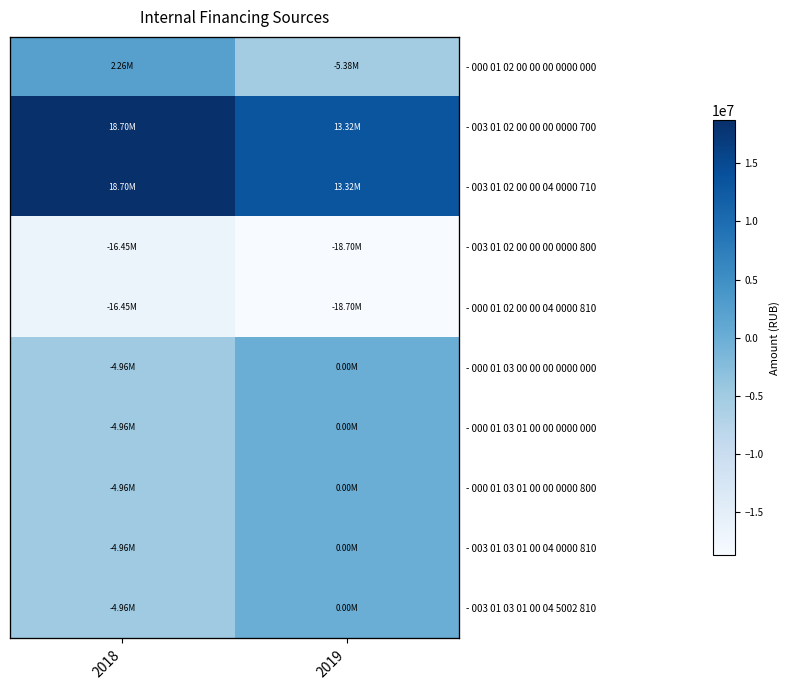

What is the sum of the - 003 01 02 00 00 00 0000 800 values at 2018 and 2019?

-35147500